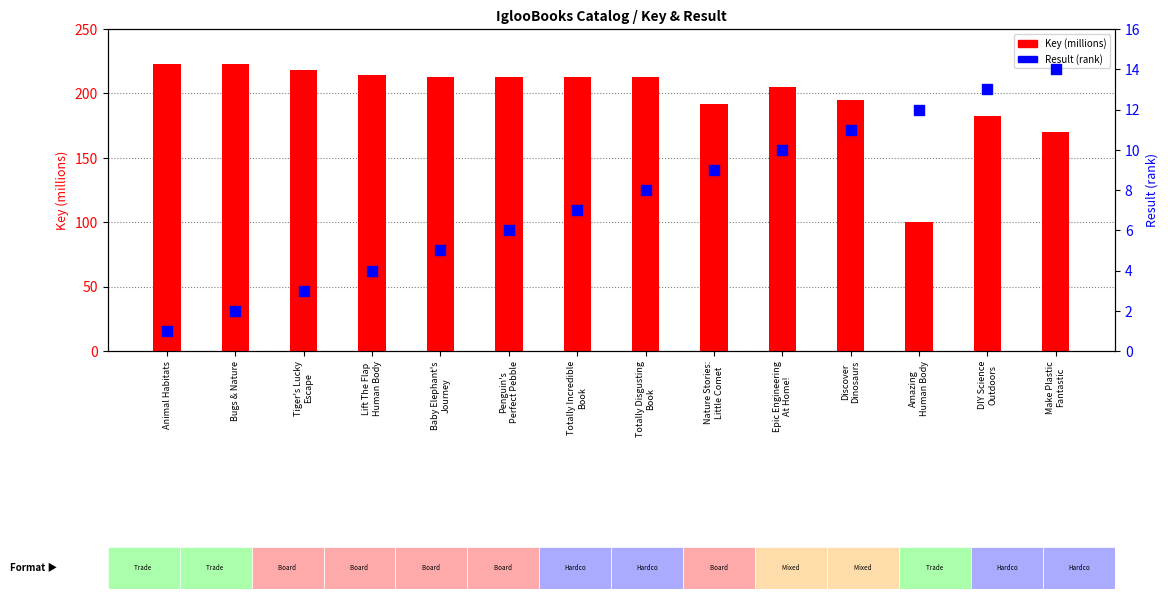

Which series has the largest total across all categories?

Key (millions)